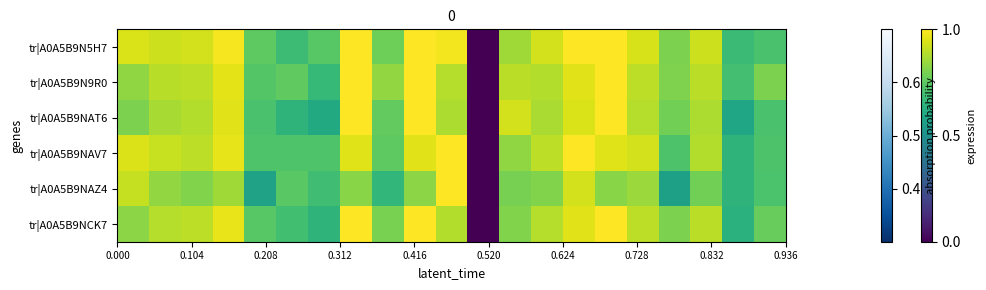

Reading left to right, list all the values displayed in this chart.

tr|A0A5B9N5H7: 0.9	0.9	0.9	1.0	0.8	0.7	0.7	1.0	0.8	1.0	1.0	0.0	0.9	0.9	1.0	1.0	0.9	0.8	0.9	0.7	0.7
tr|A0A5B9N9R0: 0.8	0.9	0.9	1.0	0.7	0.8	0.7	1.0	0.8	1.0	0.9	0.0	0.9	0.9	1.0	1.0	0.9	0.8	0.9	0.7	0.8
tr|A0A5B9NAT6: 0.8	0.9	0.9	1.0	0.7	0.6	0.6	1.0	0.8	1.0	0.9	0.0	0.9	0.9	0.9	1.0	0.9	0.8	0.9	0.6	0.7
tr|A0A5B9NAV7: 0.9	0.9	0.9	1.0	0.7	0.7	0.7	1.0	0.8	1.0	1.0	0.0	0.8	0.9	1.0	1.0	0.9	0.7	0.9	0.7	0.7
tr|A0A5B9NAZ4: 0.9	0.8	0.8	0.9	0.6	0.7	0.7	0.8	0.7	0.8	1.0	0.0	0.8	0.8	0.9	0.8	0.8	0.6	0.8	0.6	0.7
tr|A0A5B9NCK7: 0.8	0.9	0.9	1.0	0.7	0.7	0.6	1.0	0.8	1.0	0.9	0.0	0.8	0.9	1.0	1.0	0.9	0.8	0.9	0.6	0.8